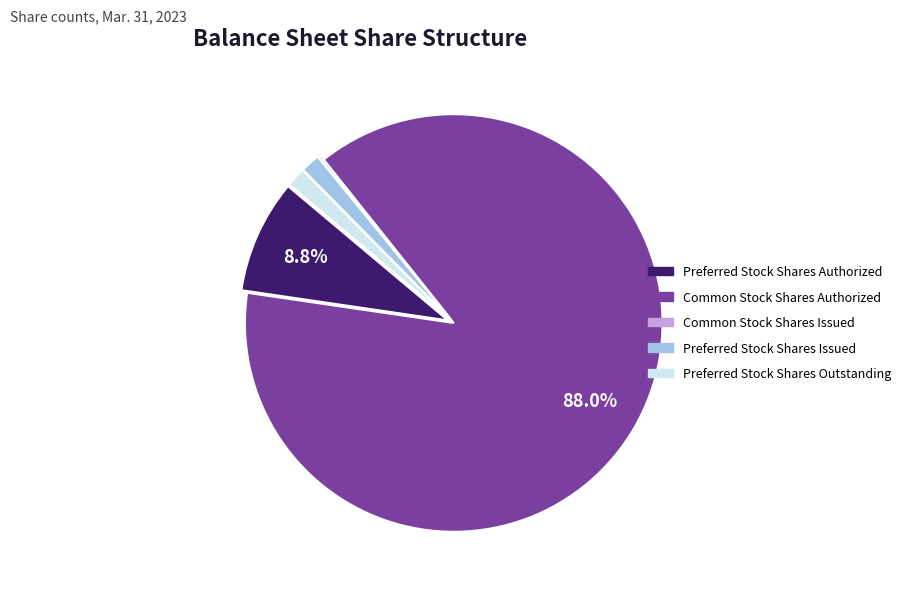

Which category has the biggest portion of the pie?

Common Stock Shares Authorized